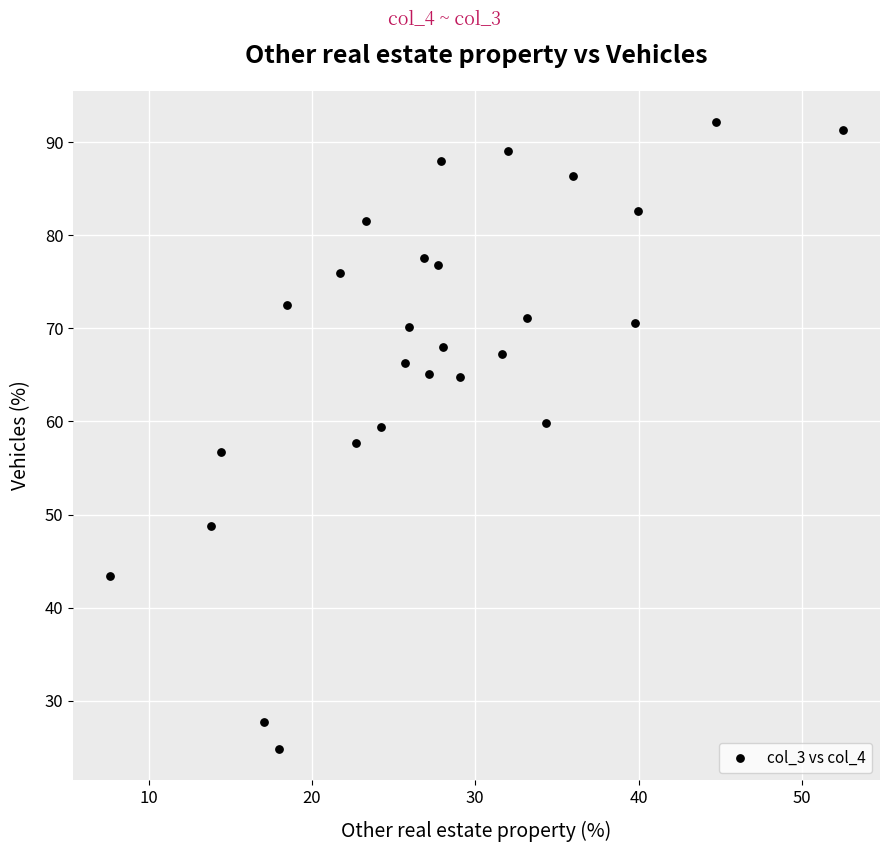

What is the range of X values (max minus min)?

44.9